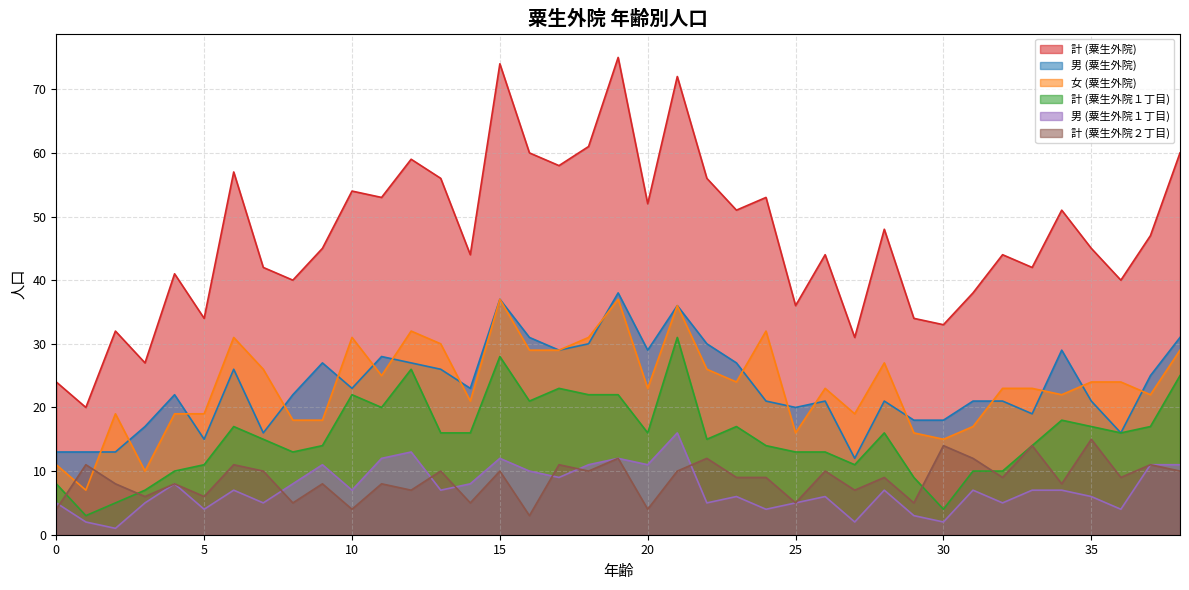

List the labels in order of 計 (粟生外院１丁目) value, largest first.

21, 15, 12, 38, 17, 10, 18, 19, 16, 11, 34, 6, 23, 35, 37, 13, 14, 20, 28, 36, 7, 22, 9, 24, 33, 8, 25, 26, 5, 27, 4, 31, 32, 29, 0, 3, 2, 30, 1